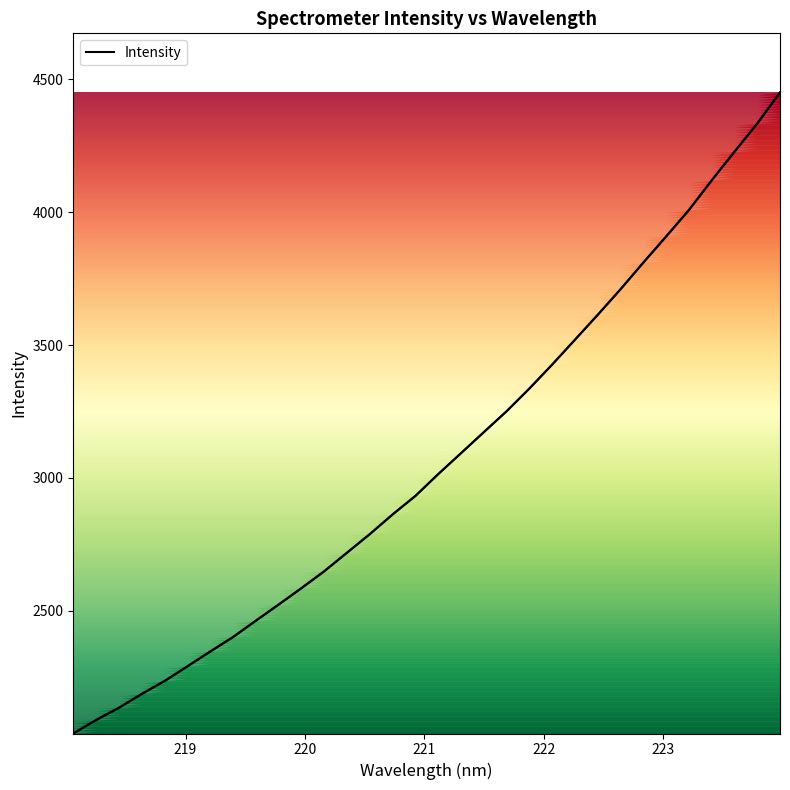

What is the difference between the maximum and minimum values?

2413.0